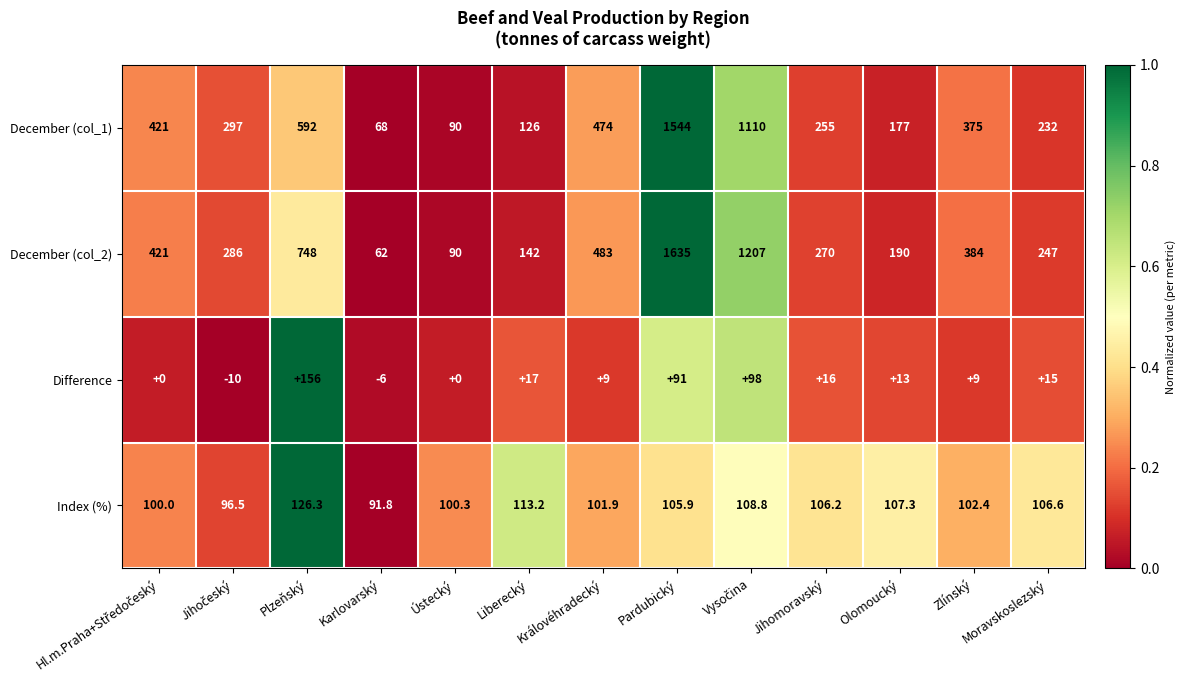

Which category has the highest value across all series?

Pardubický